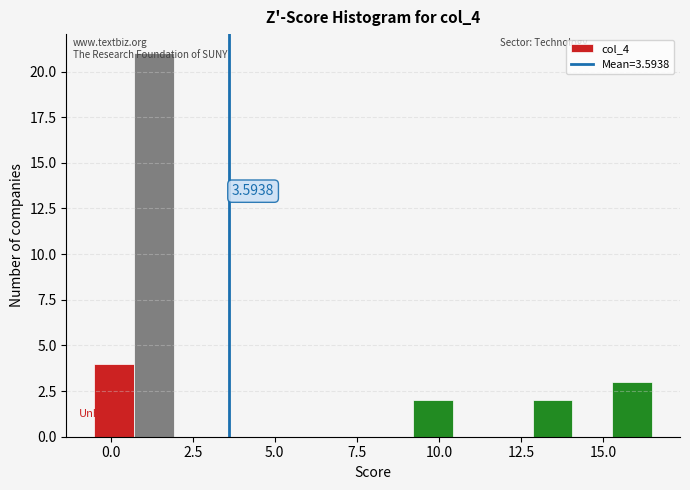

Around what value on the x-axis is the tallest bar? Give the approximate position of its centre, as read against the axis.

1.5